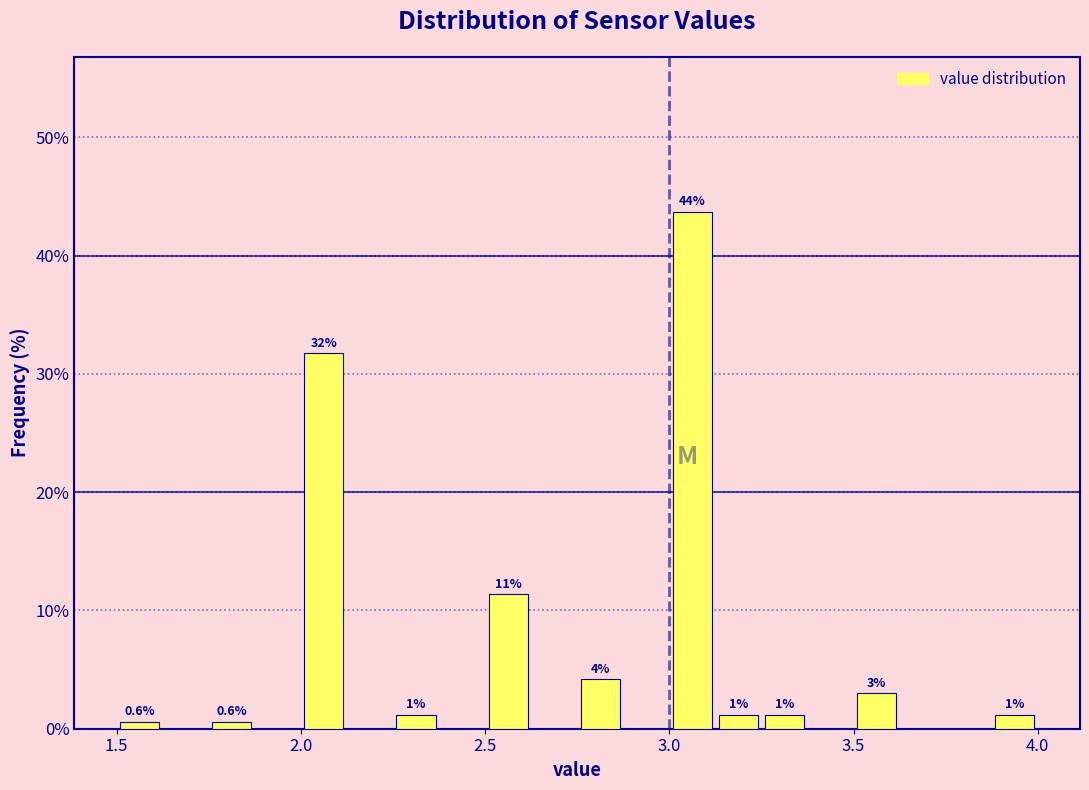

Read against the x-axis, roughly where is the centre of the tallest bar?

3.05